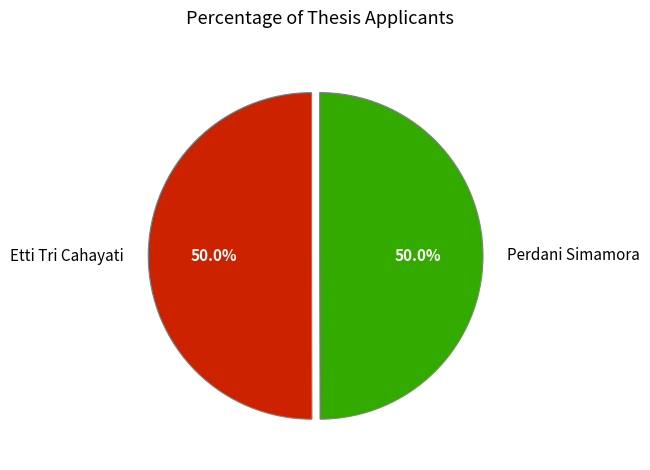

Approximately how many times larger is the value at Etti Tri Cahayati compared to Perdani Simamora?

1.0